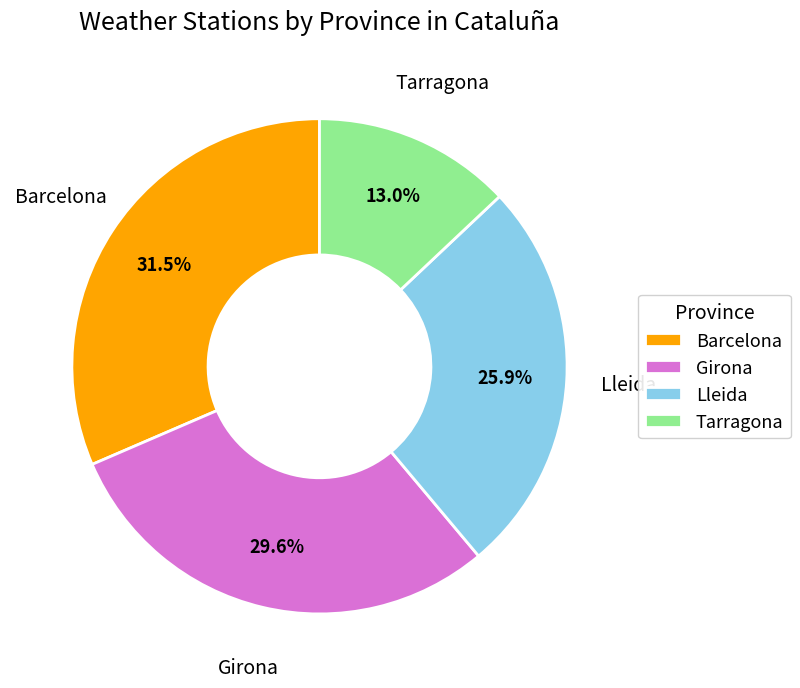

Rank the categories by value from lowest to highest.

Tarragona, Lleida, Girona, Barcelona